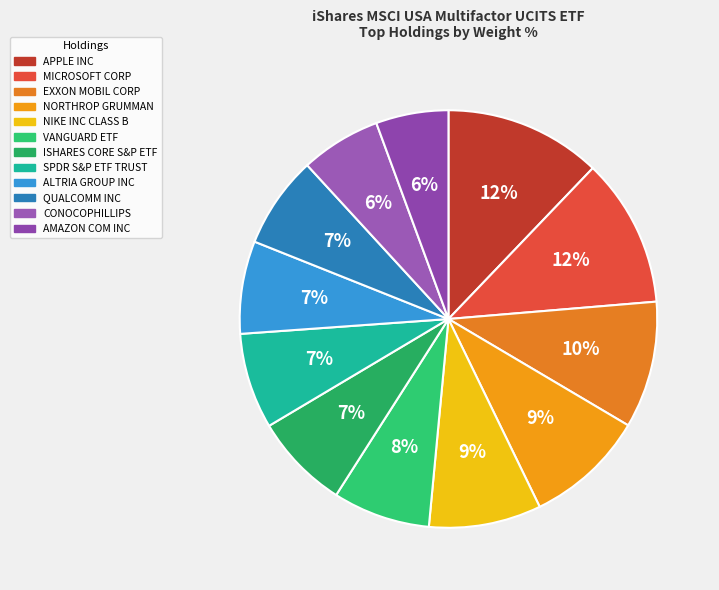

How many slices are in this pie chart?

12